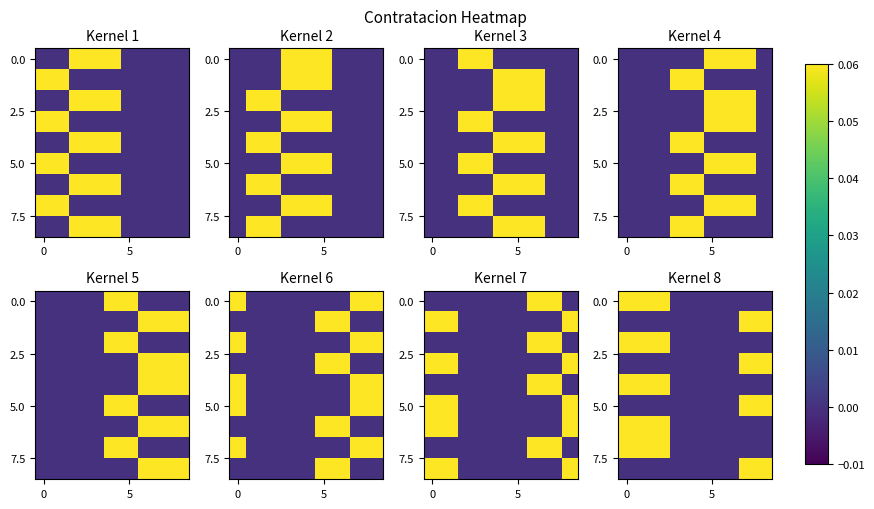

At how many categories does at least one series exceed 0?

5